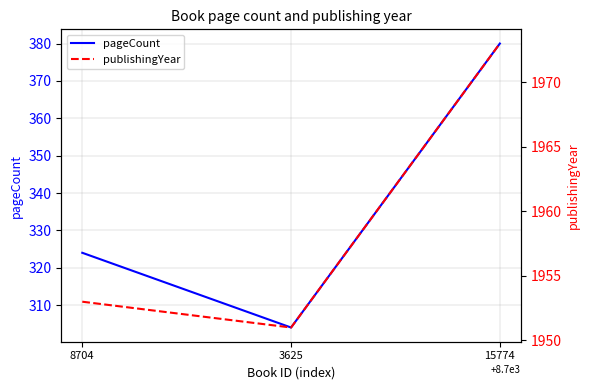

Reading right to left, what are all the values shown in this chart?

pageCount: 380	304	324
publishingYear: 1973	1951	1953